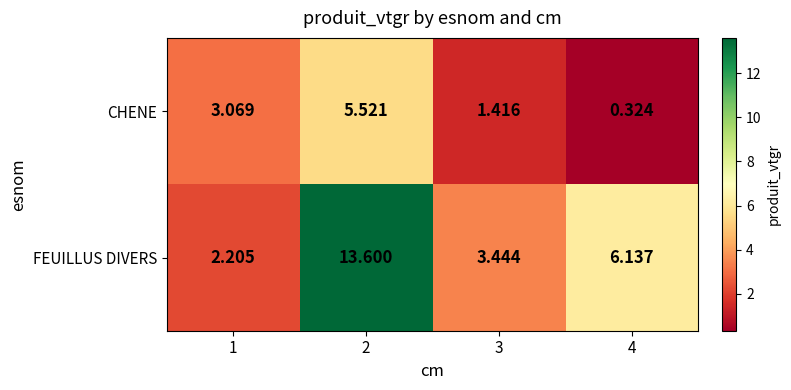

Is the value of CHENE at 1 greater than the value of FEUILLUS DIVERS at 2?

No